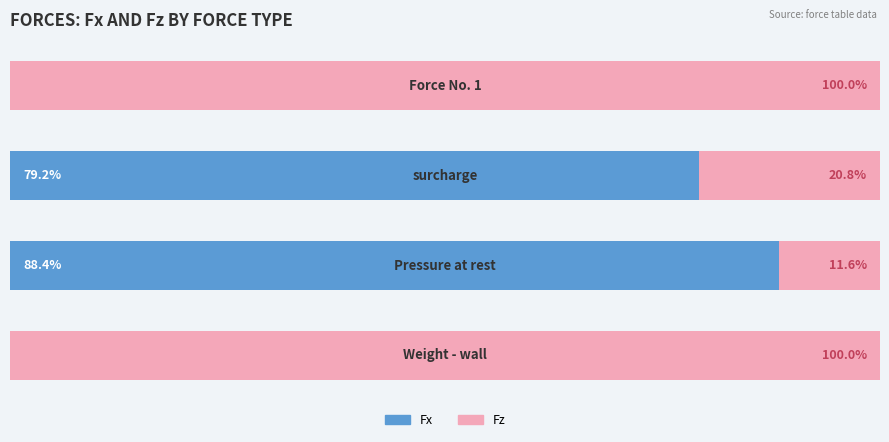

What are all the series names shown in the legend?

Fx, Fz